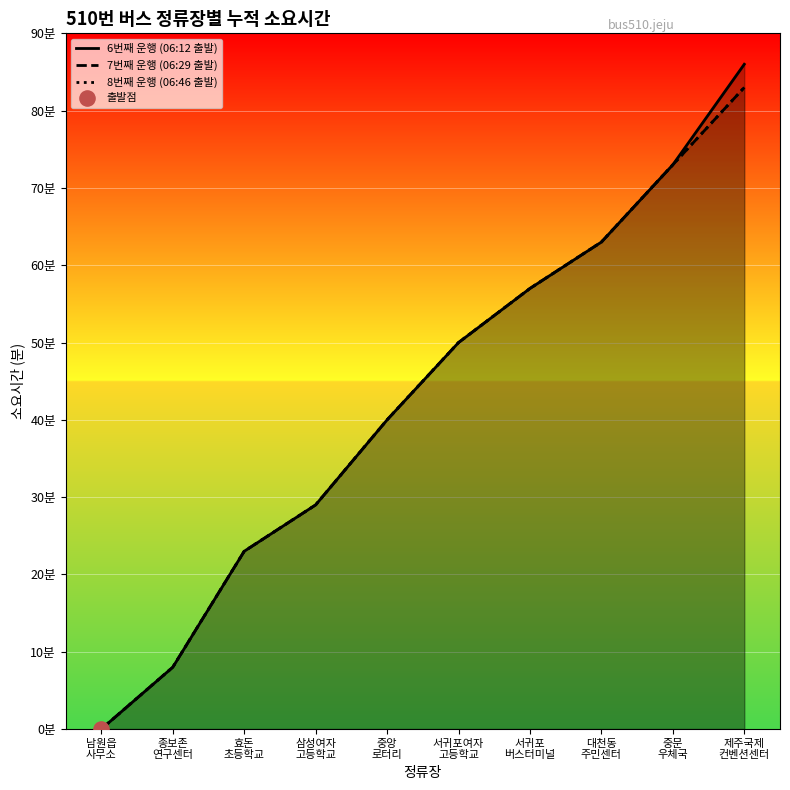

Which series has the largest Y range (max minus min)?

6번째 운행 (06:12 출발)